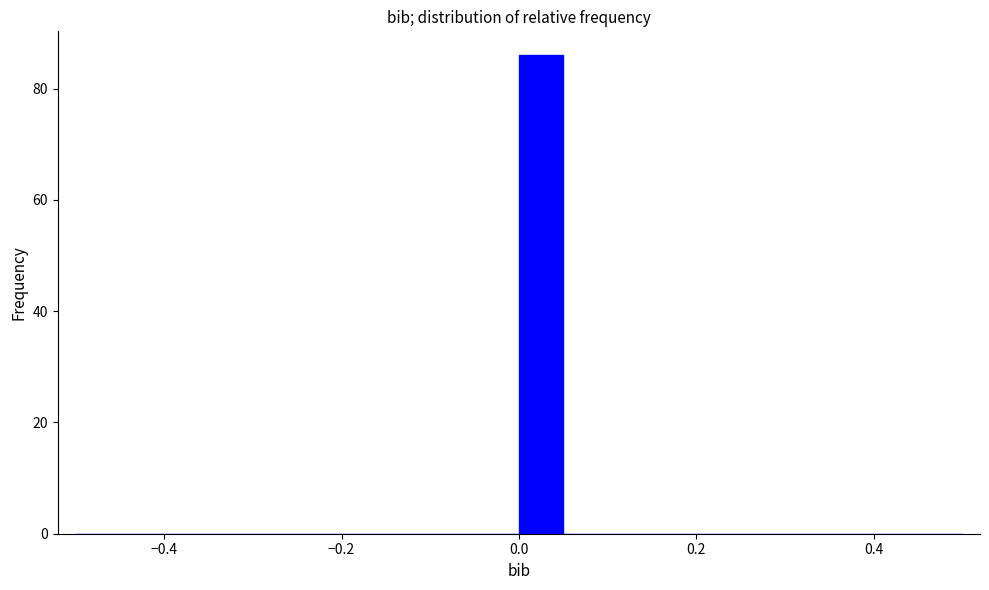

Read against the x-axis, roughly where is the centre of the tallest bar?

0.02